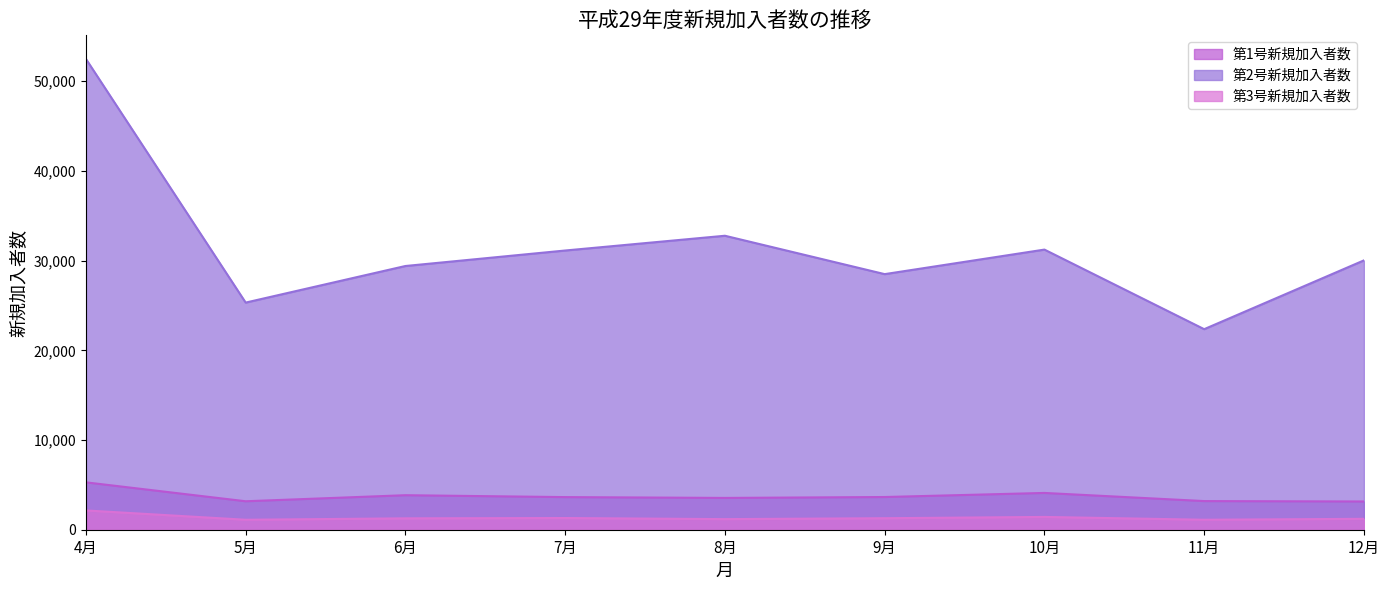

What is the value of the 第1号新規加入者数 point at the 5th from the left?

3545